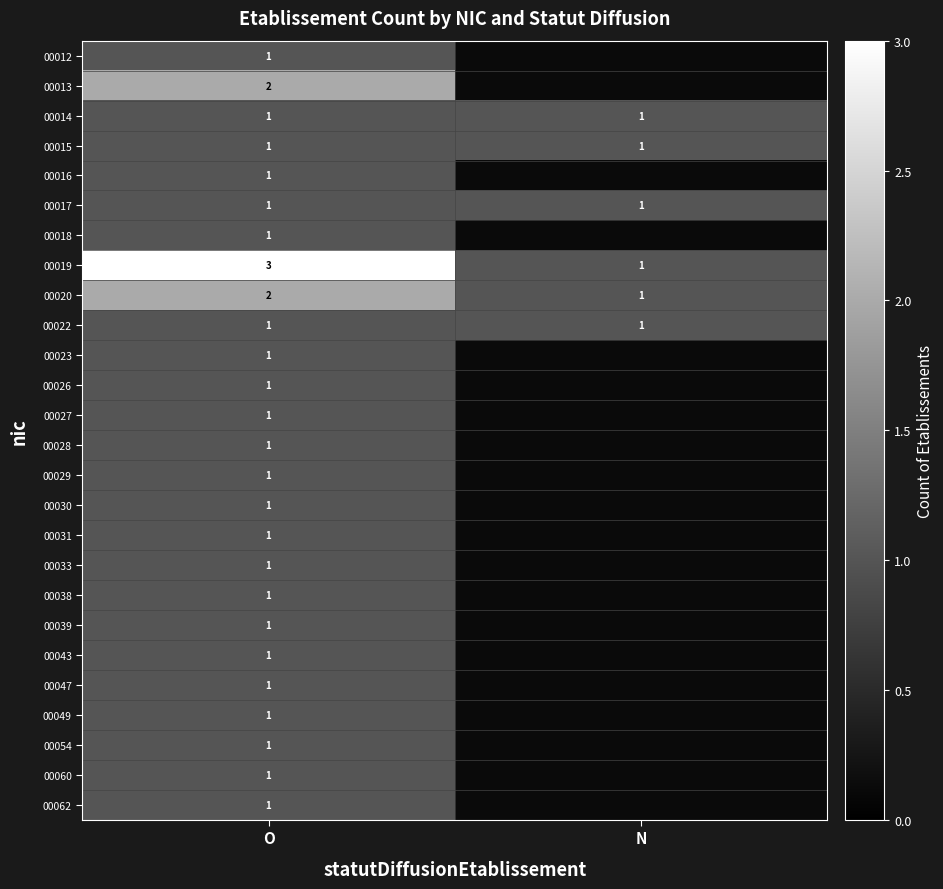

The value of 00047 at O is 2. True or false?

False